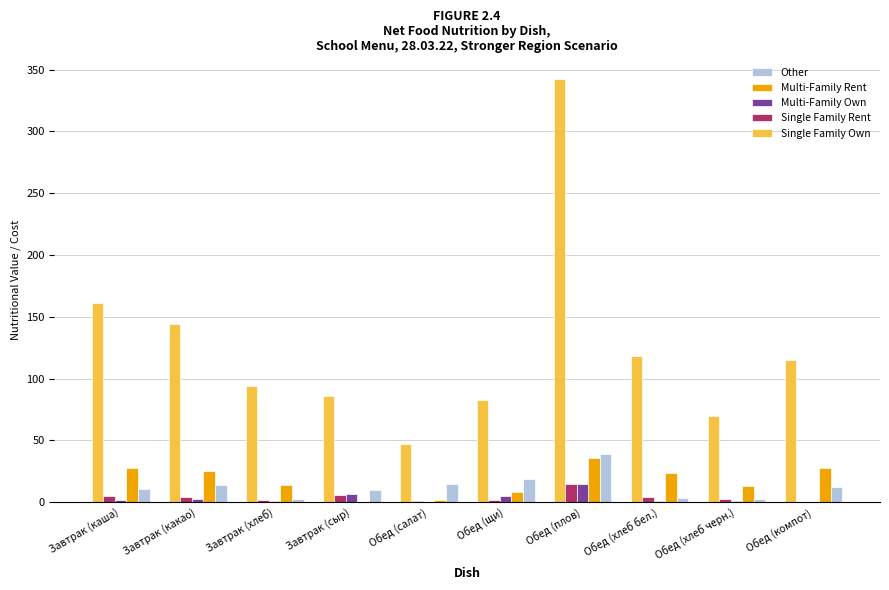

What is the sum of the Multi-Family Rent values at Завтрак (сыр) and Обед (плов)?

36.0